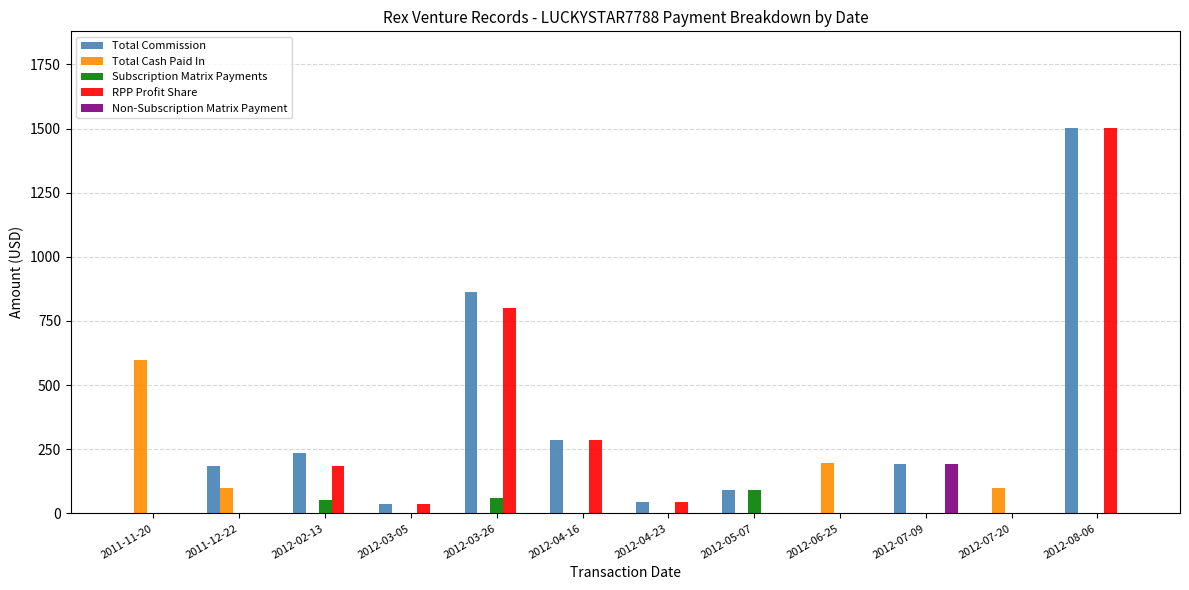

The value of Subscription Matrix Payments at 2012-03-26 is 61.0. True or false?

True